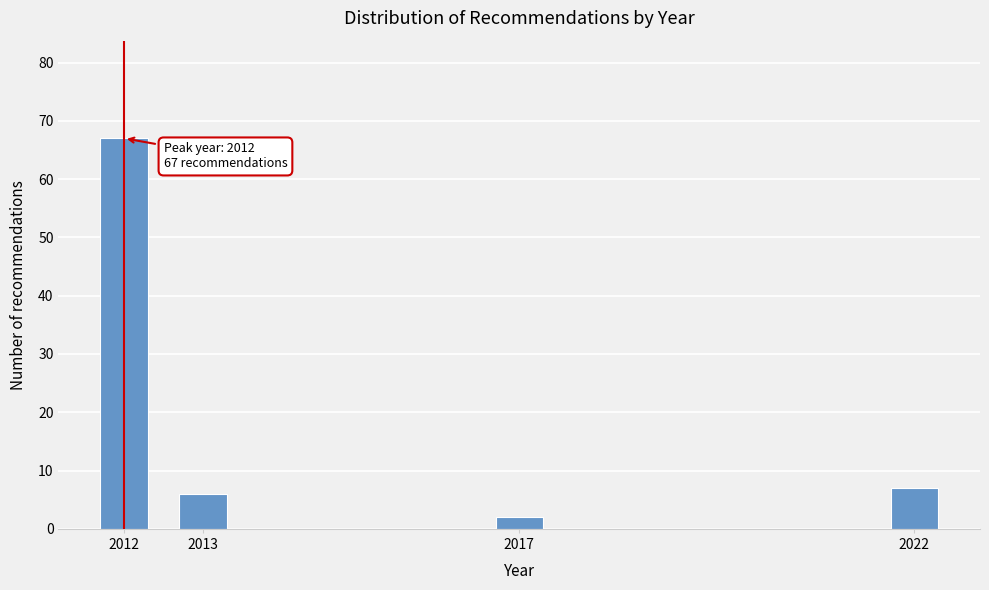

Reading left to right, extract all data points from this chart.

67	6	2	7